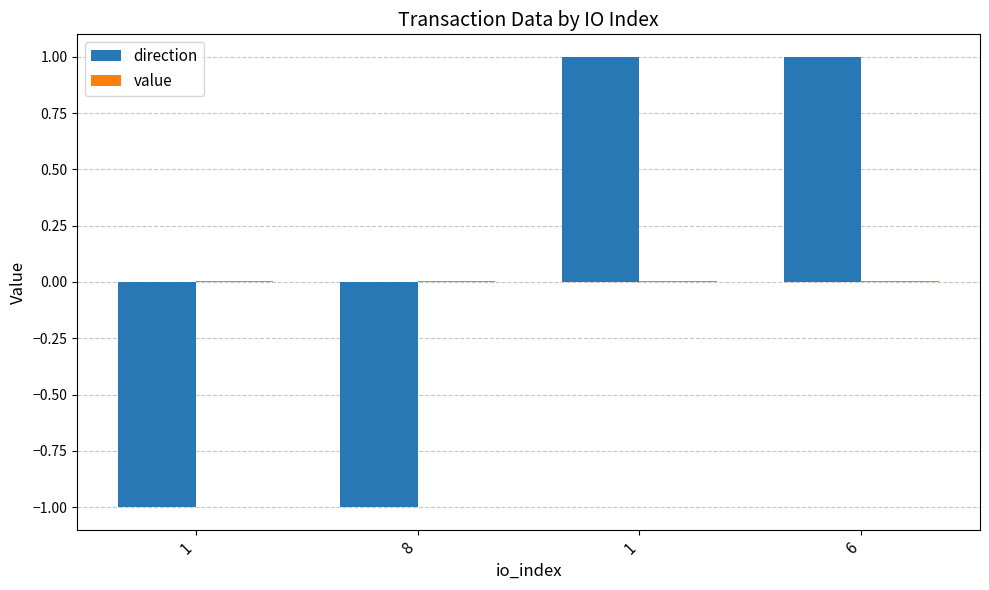

How many groups of bars are there?

4